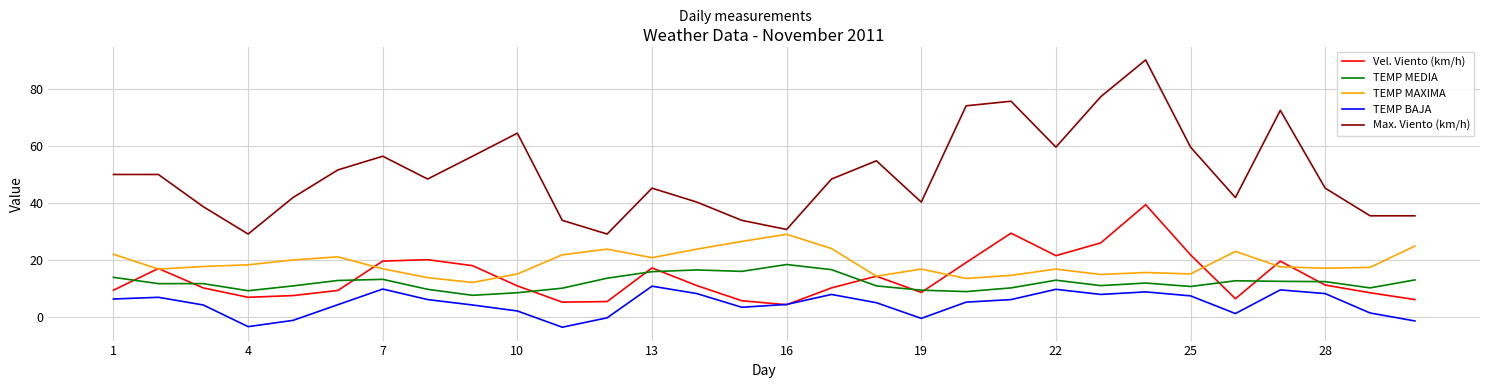

What is the smallest value displayed?

-3.7